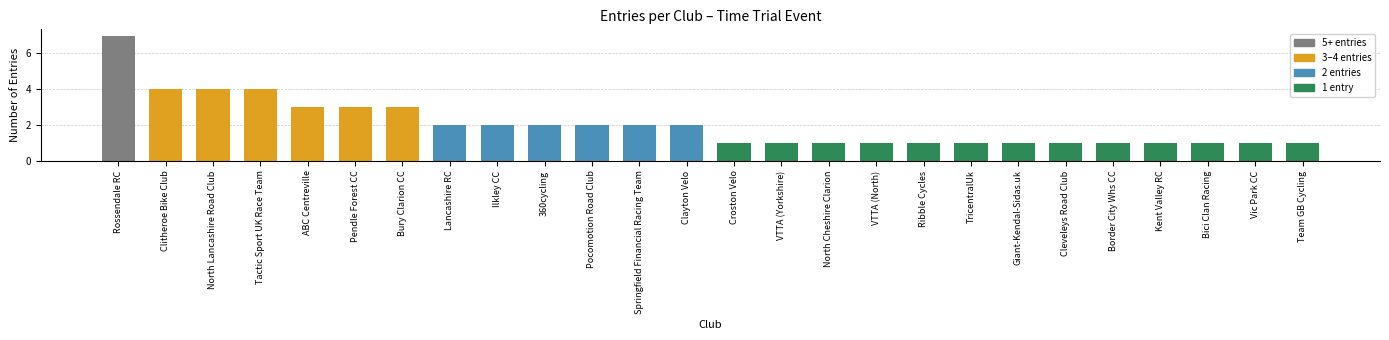

How many bars are there in total?

26